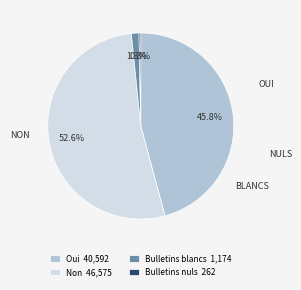

Combined, do Non and Bulletins nuls account for over 50%?

Yes